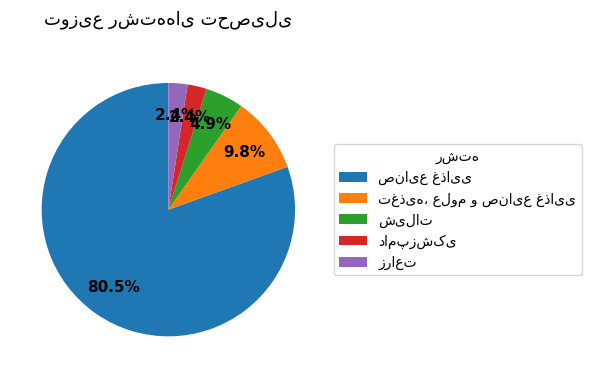

Is there any slice that represents more than half of the pie?

Yes